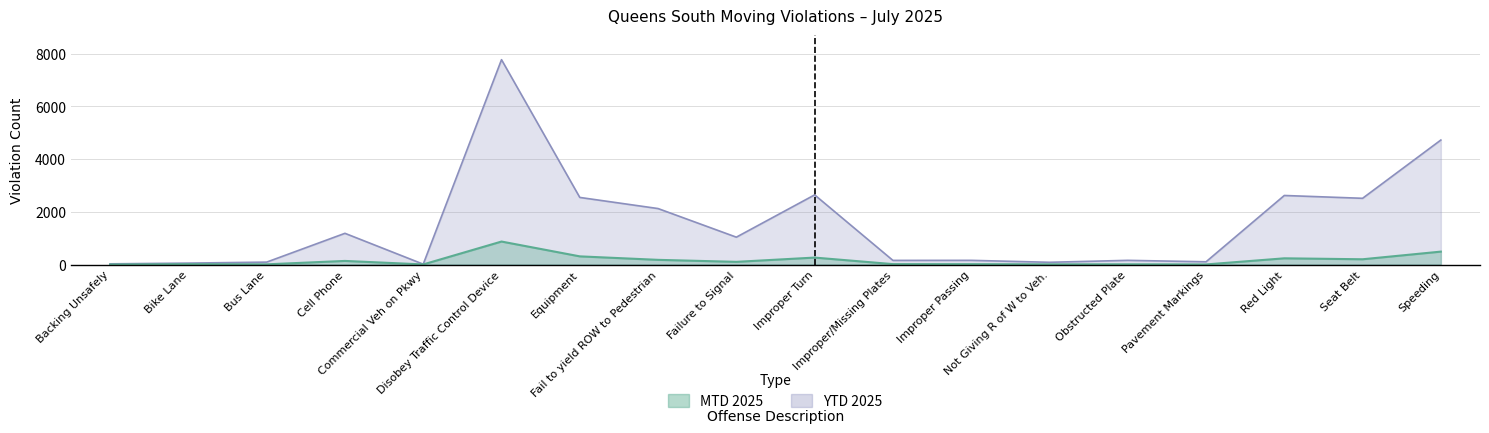

Where does the mtd_2025 series first go above 101?

Cell Phone